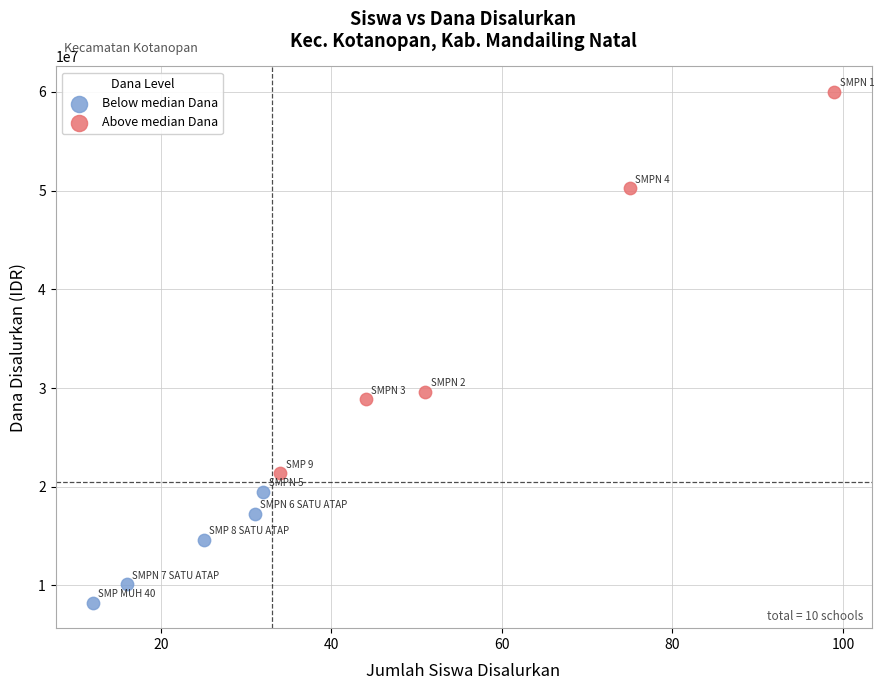

What are all the series names shown in the legend?

Below median Dana, Above median Dana